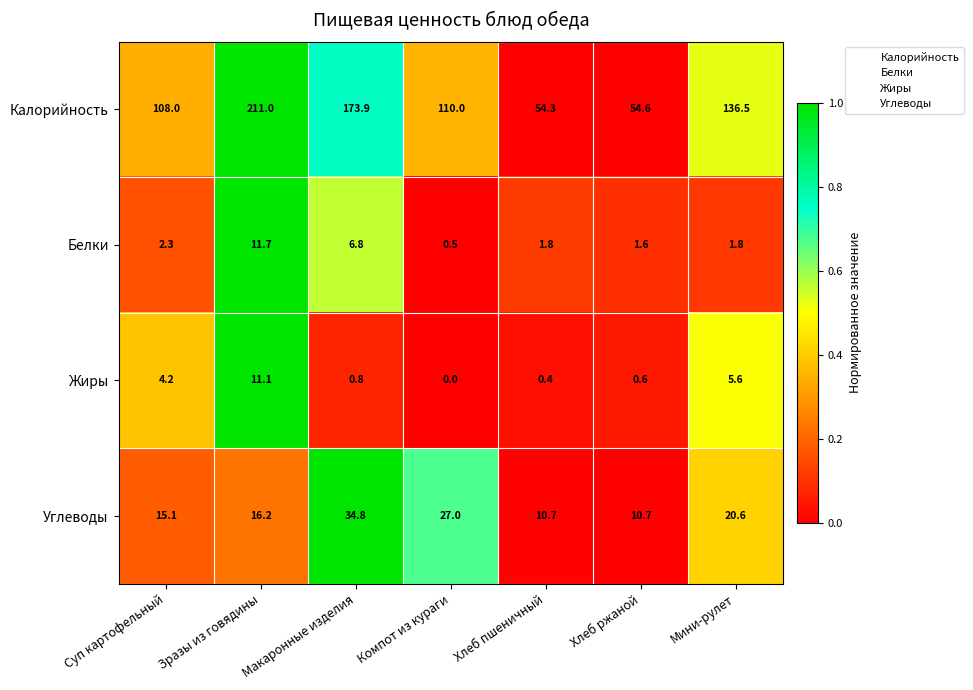

Count the number of categories in the chart.

7